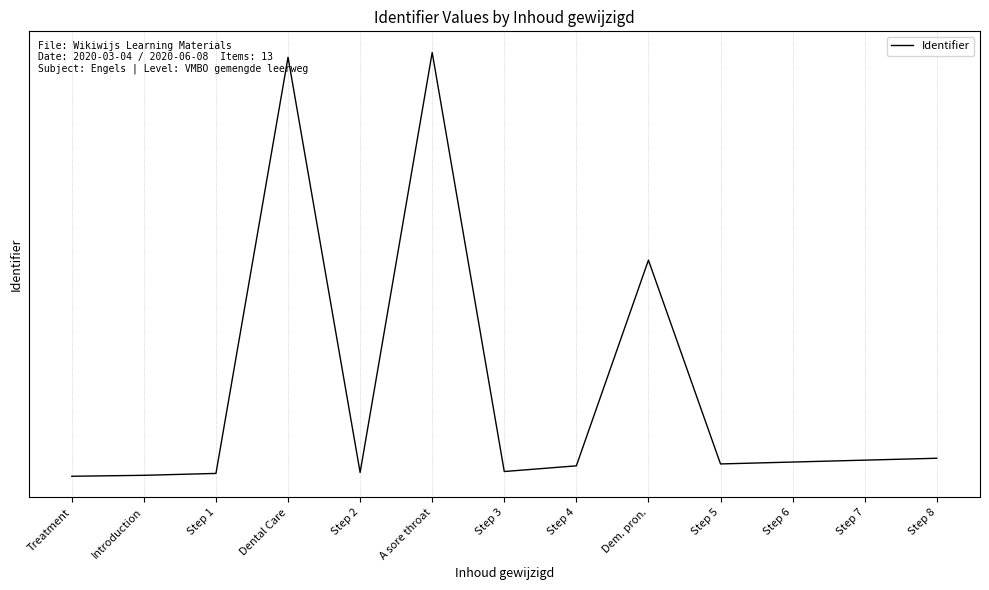

True or false: there are more than 2 points higher than both neighbors.

True